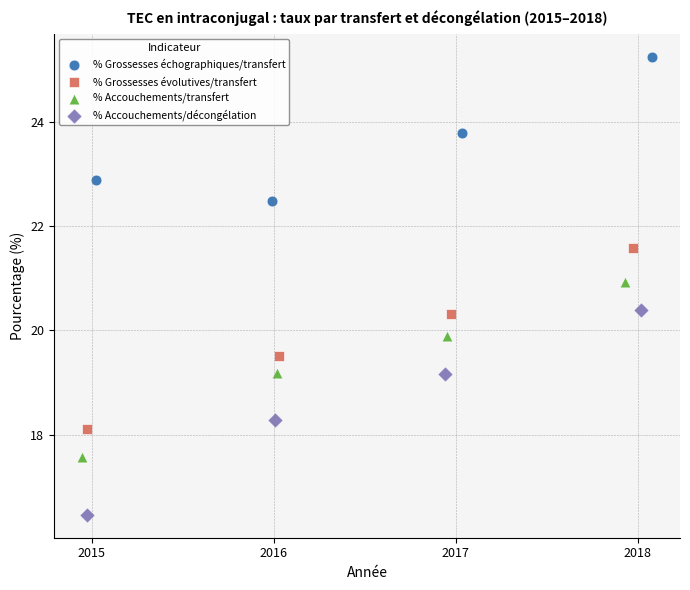

Which series reaches the maximum Y coordinate?

% Grossesses échographiques/transfert